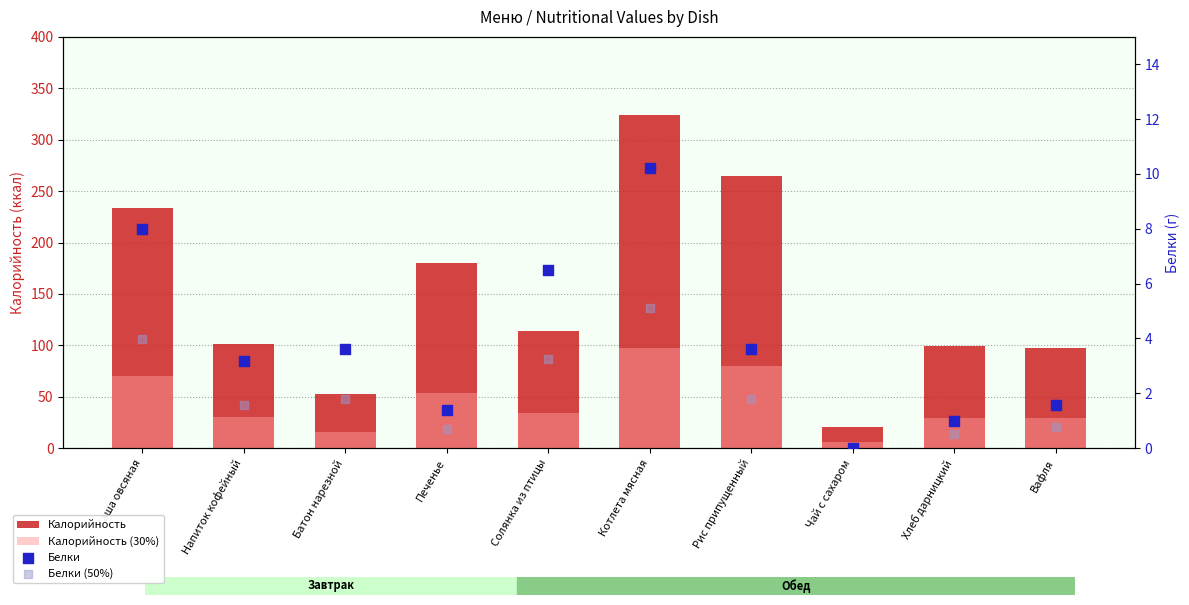

Is the value of Белки (50%) at Каша овсяная greater than the value of Белки at Хлеб дарницкий?

Yes